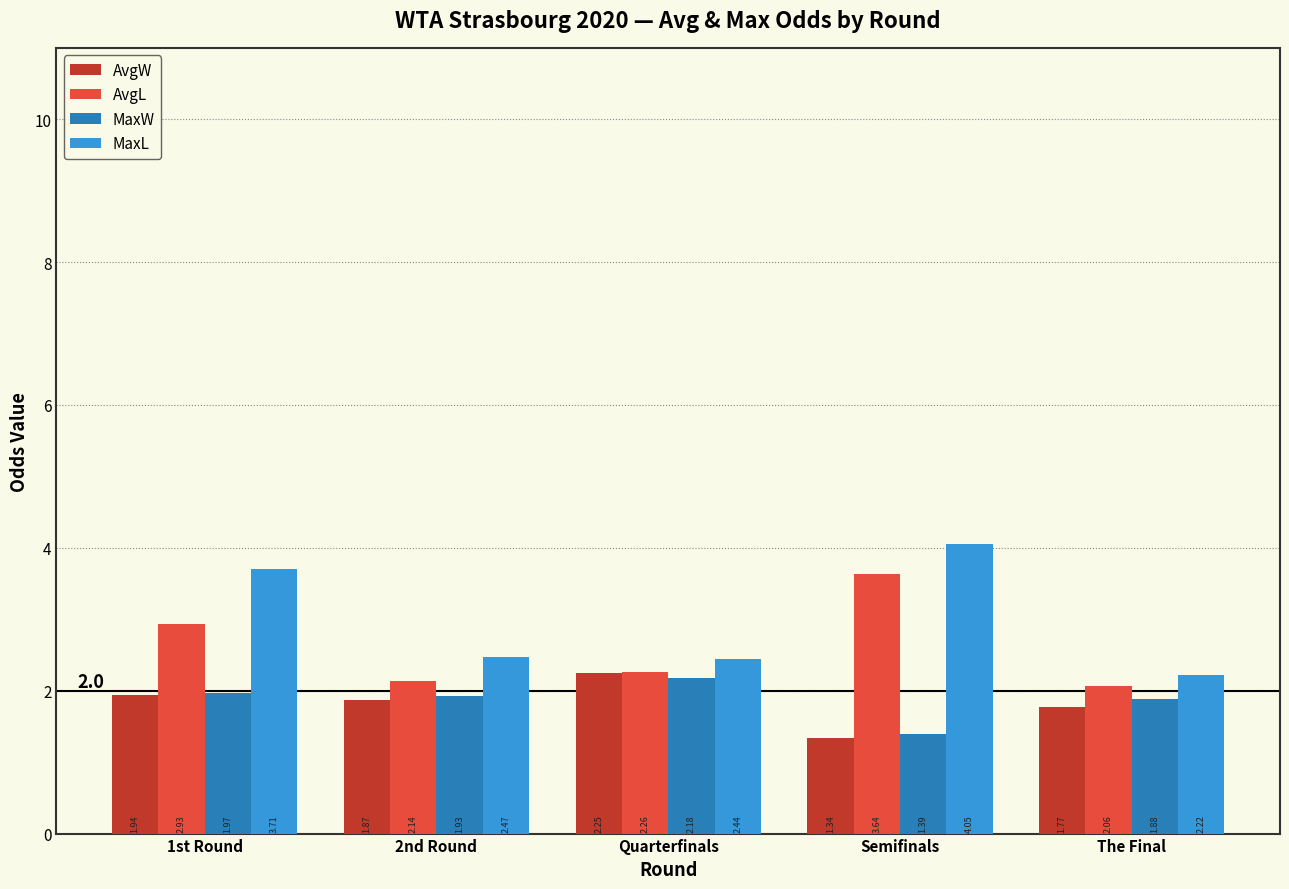

How many groups of bars are there?

5